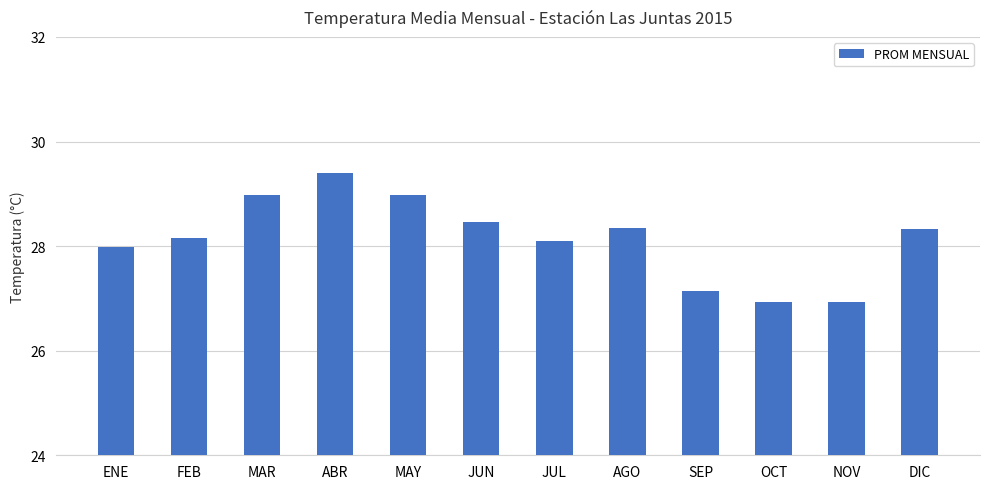

Does the chart contain stacked bars?

No